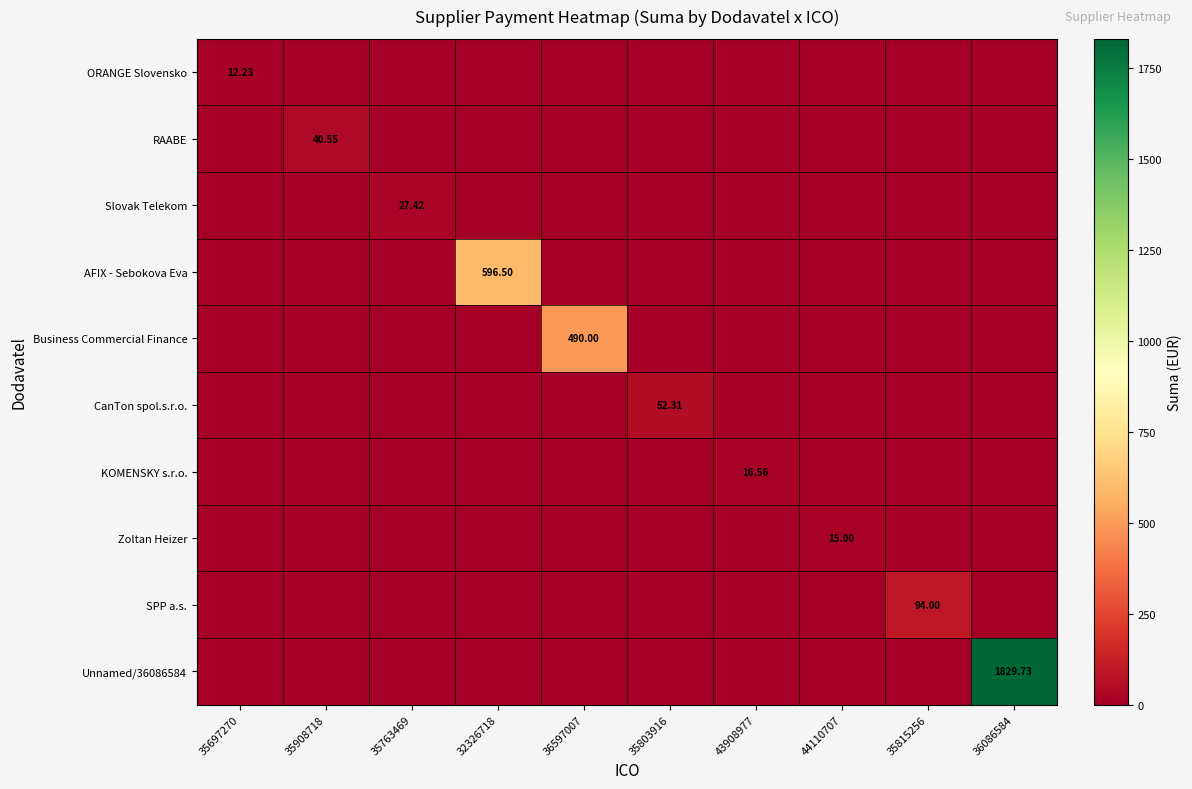

At how many categories does at least one series exceed 1247?

1